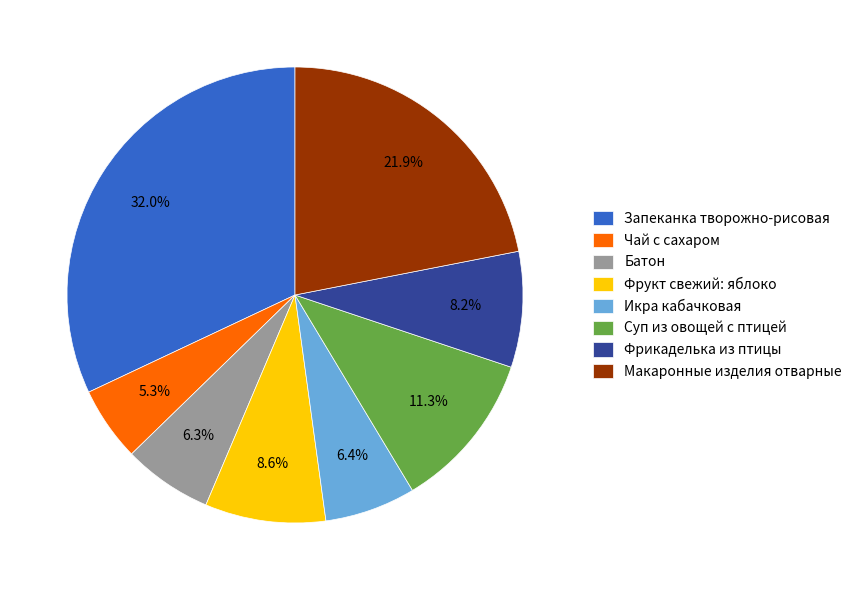

How much of the chart is everything except Чай с сахаром?

94.7%